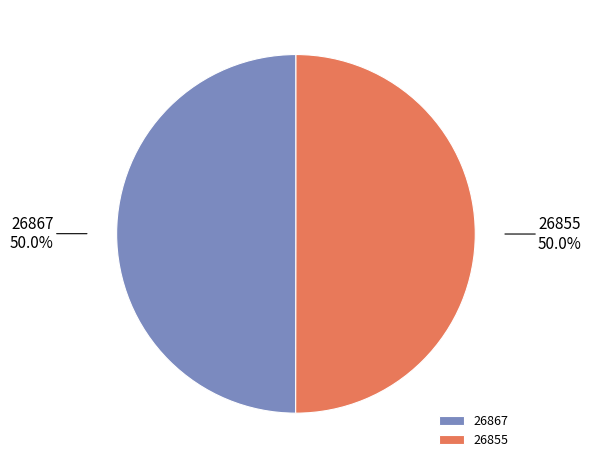

Combined, what portion of the pie is 26855 and 26867?

100.0%